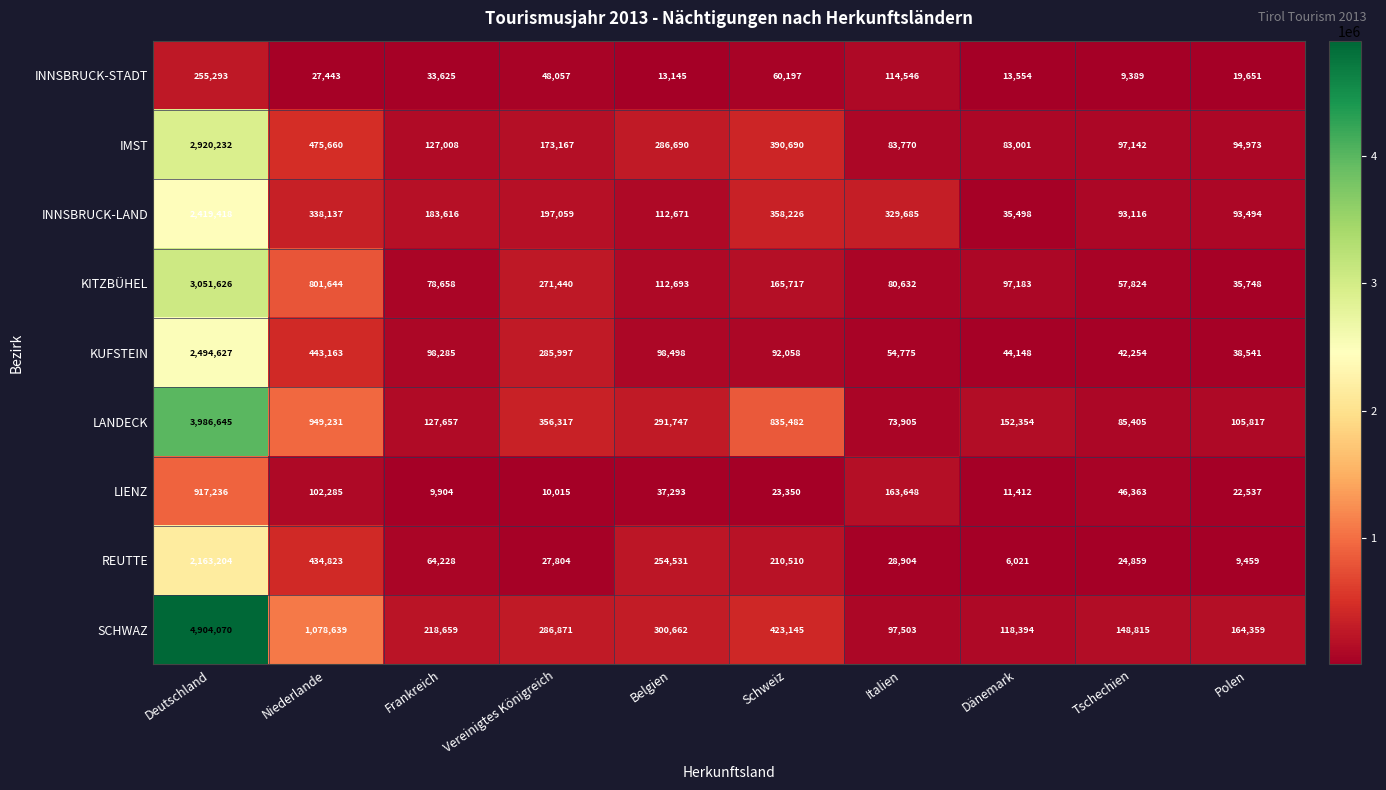

Is it true that SCHWAZ equals 218659 at Frankreich?

True